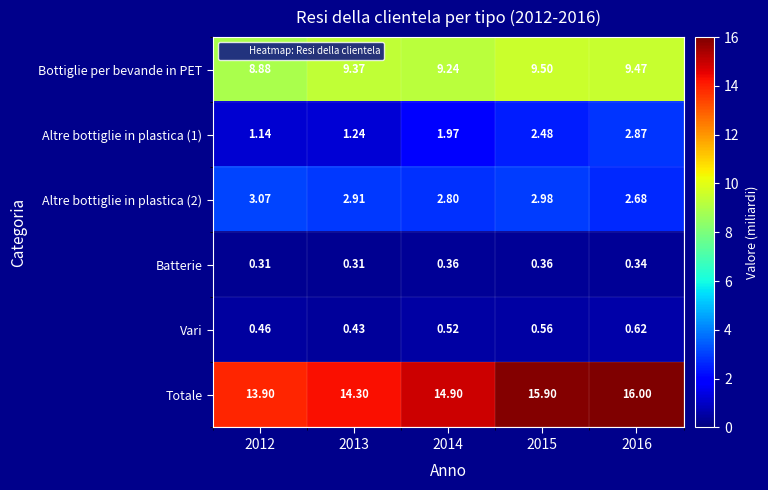

How many distinct data groups are displayed?

6